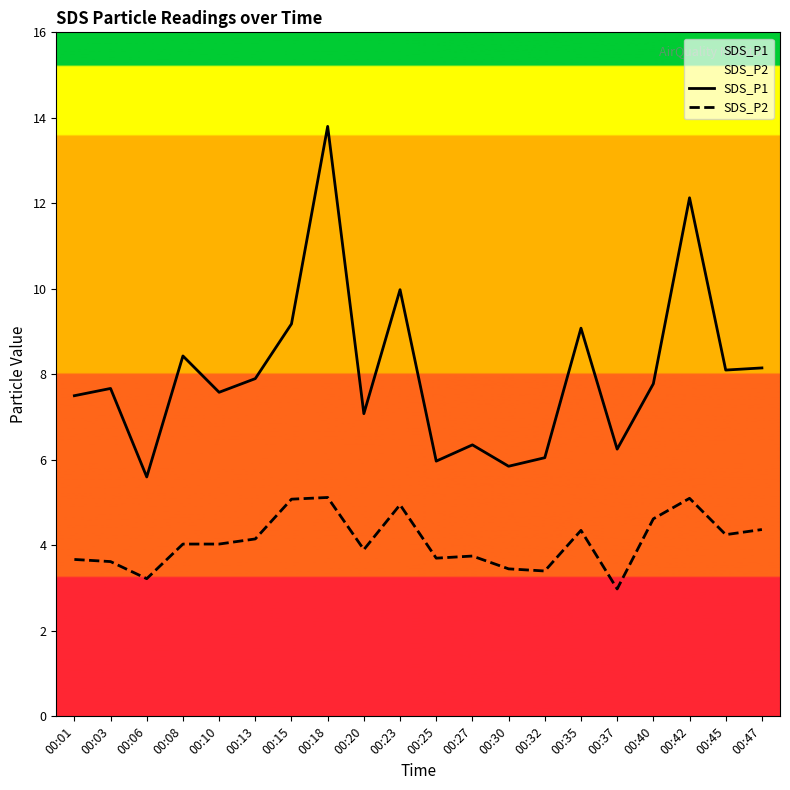

The SDS_P2 series shows 7.1 at 00:18. True or false?

False